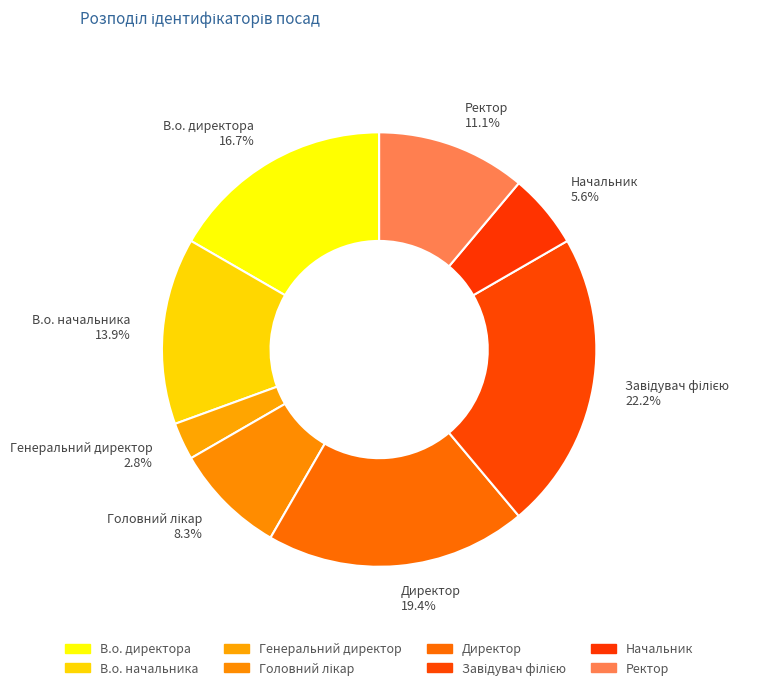

Count the number of slices in the pie.

8